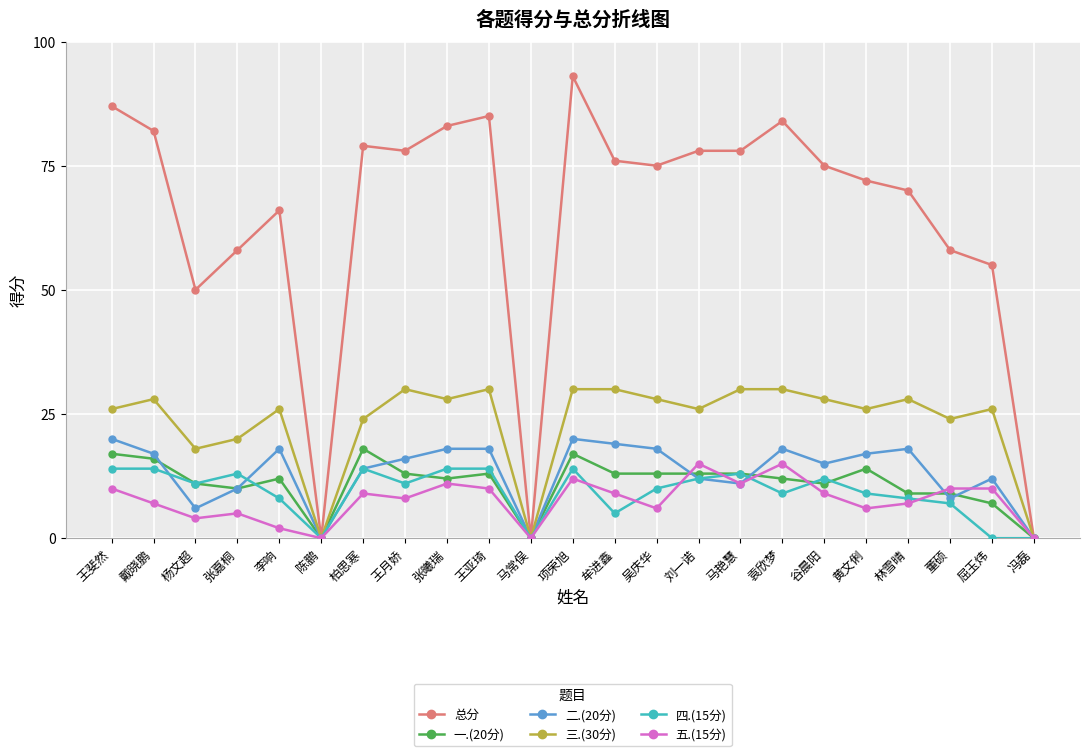

Is it true that 一.(20分) equals 13 at 王亚琦?

True